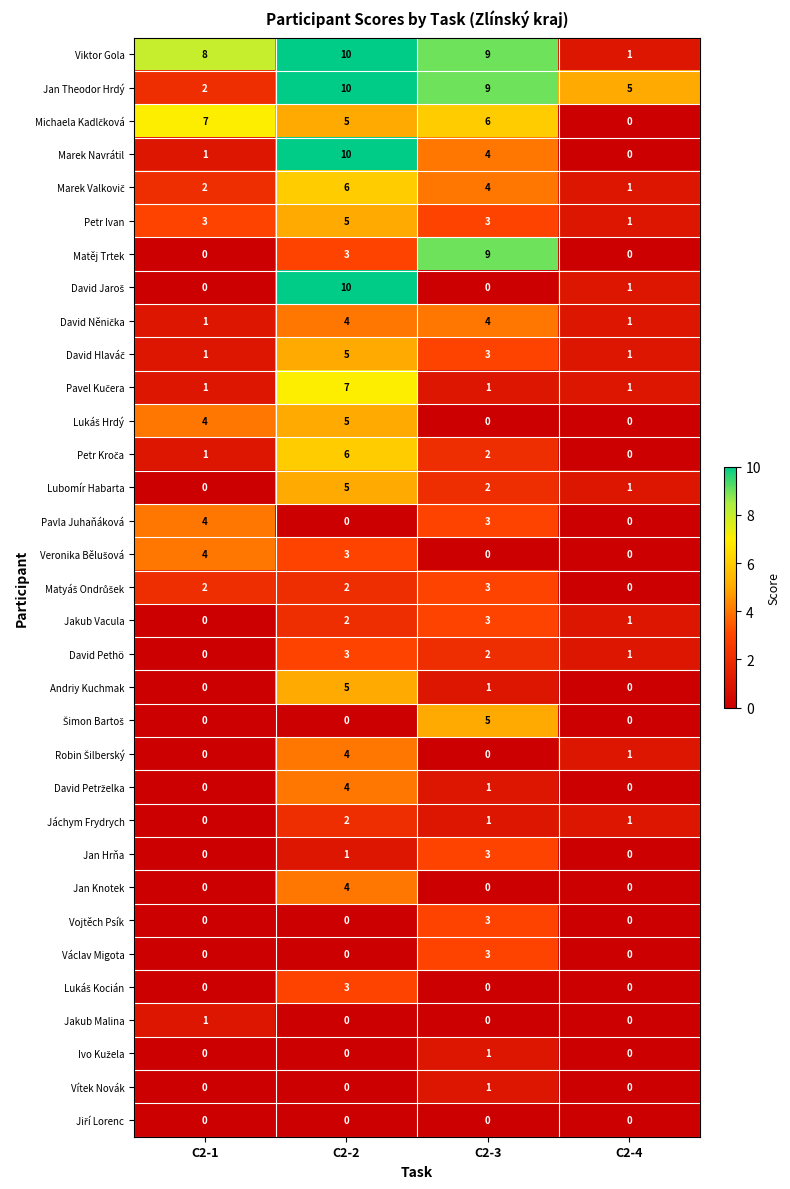

What is the difference between the highest and lowest values at C2-1?

8